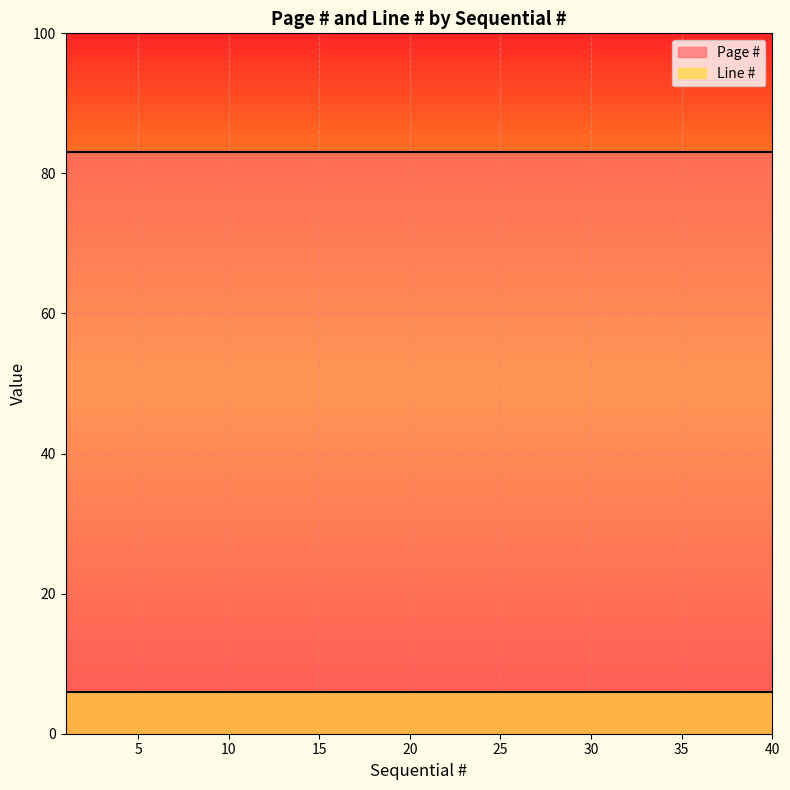

What is the minimum value for Line #?

6